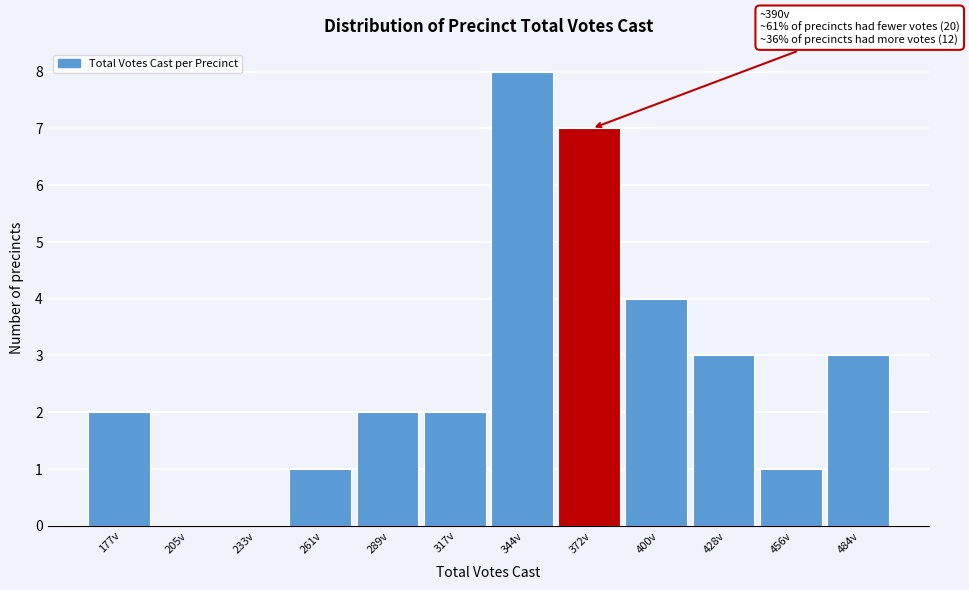

Reading right to left, transcribe all the data shown in this chart.

484v=3	456v=1	428v=3	400v=4	372v=7	344v=8	317v=2	289v=2	261v=1	233v=0	205v=0	177v=2